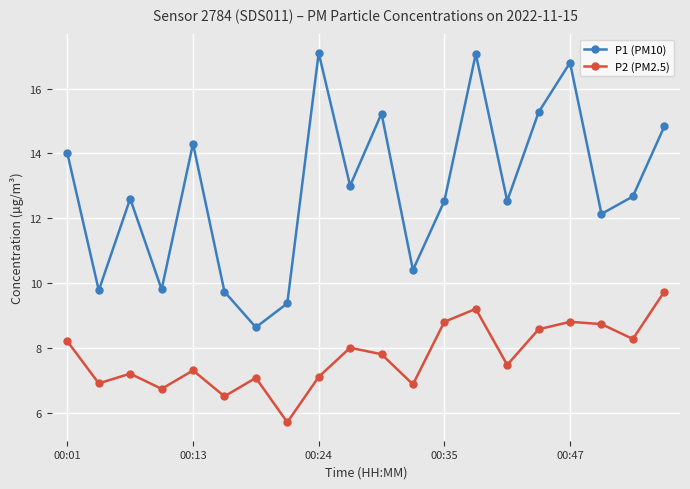

Is this an area chart (filled region under the line)?

No